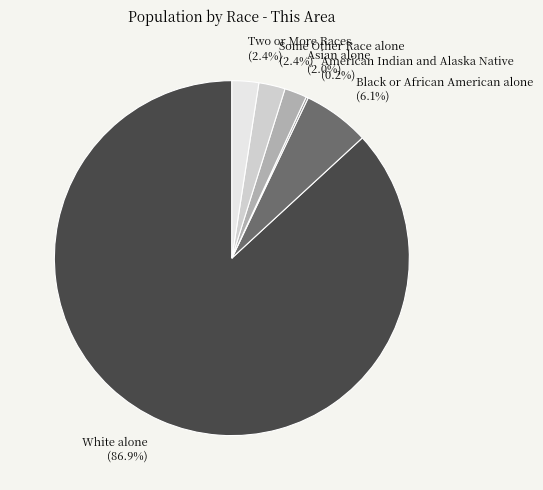

What is the majority slice?

White alone